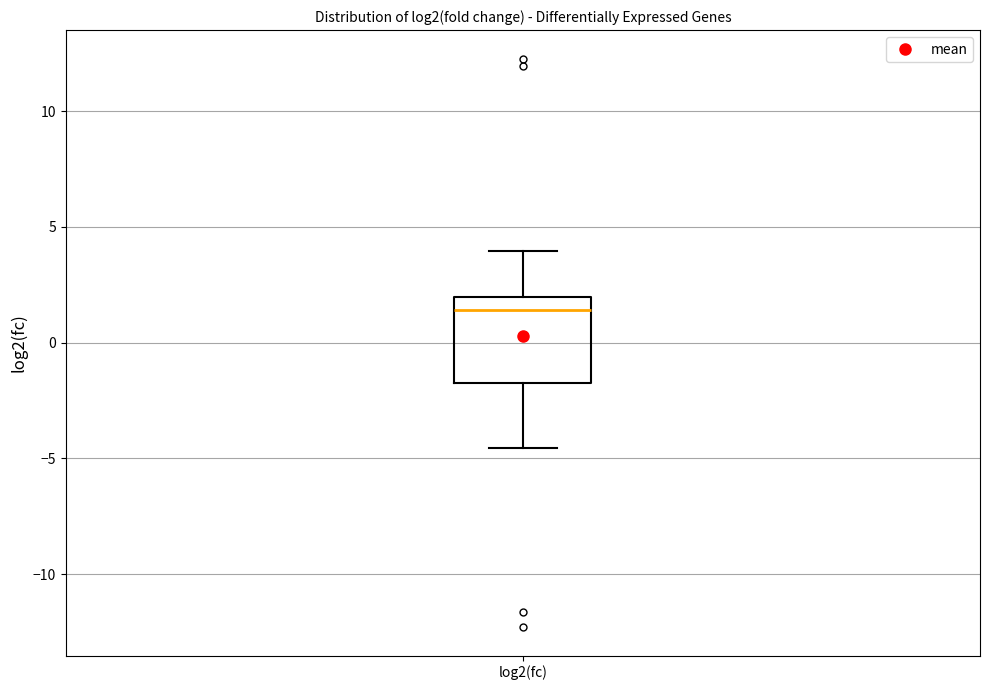

Transcribe this box plot: give where the median line is, the range the box spans, and where the two whiskers end, as read against the y-axis. The values are not printed on the chart, so give them approximately, as read against the axis.

median 1.5, box -1.5 to 2.0, whiskers -4.5 to 4.0